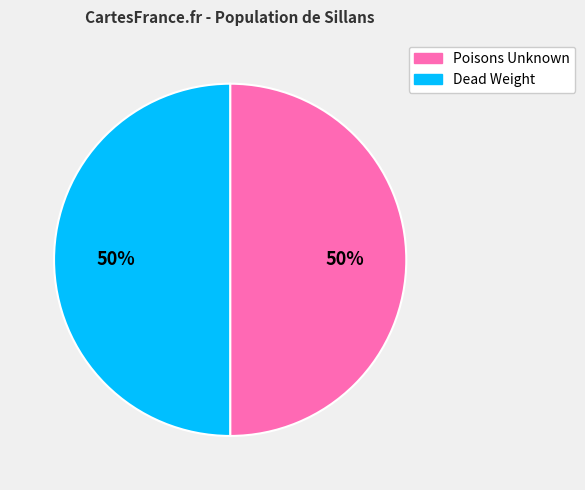

Combined, do Poisons Unknown and Dead Weight account for over 50%?

Yes